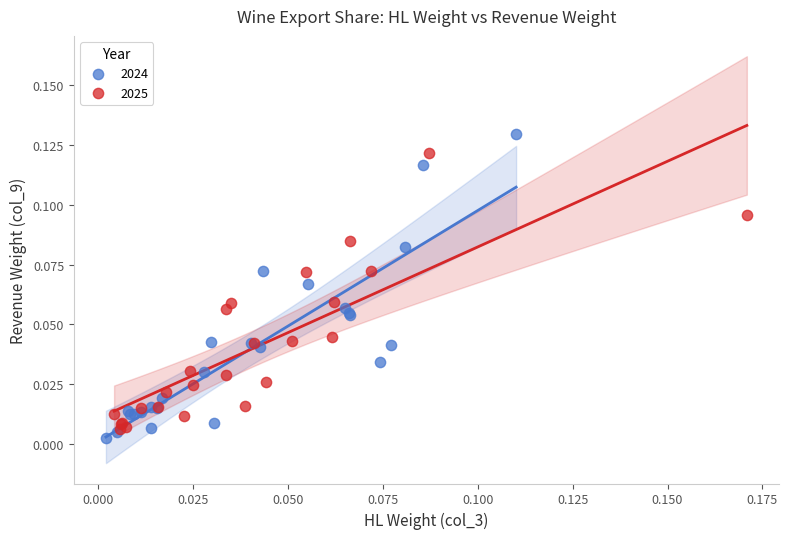

Which series has the largest Y range (max minus min)?

2024